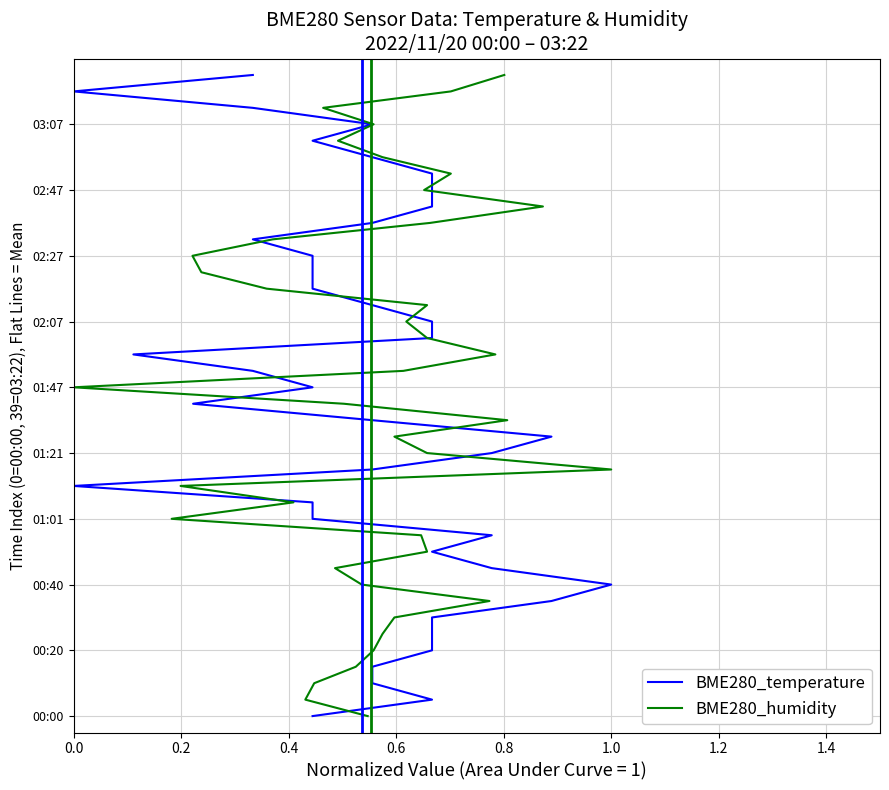

What are all the series names shown in the legend?

BME280_temperature, BME280_humidity